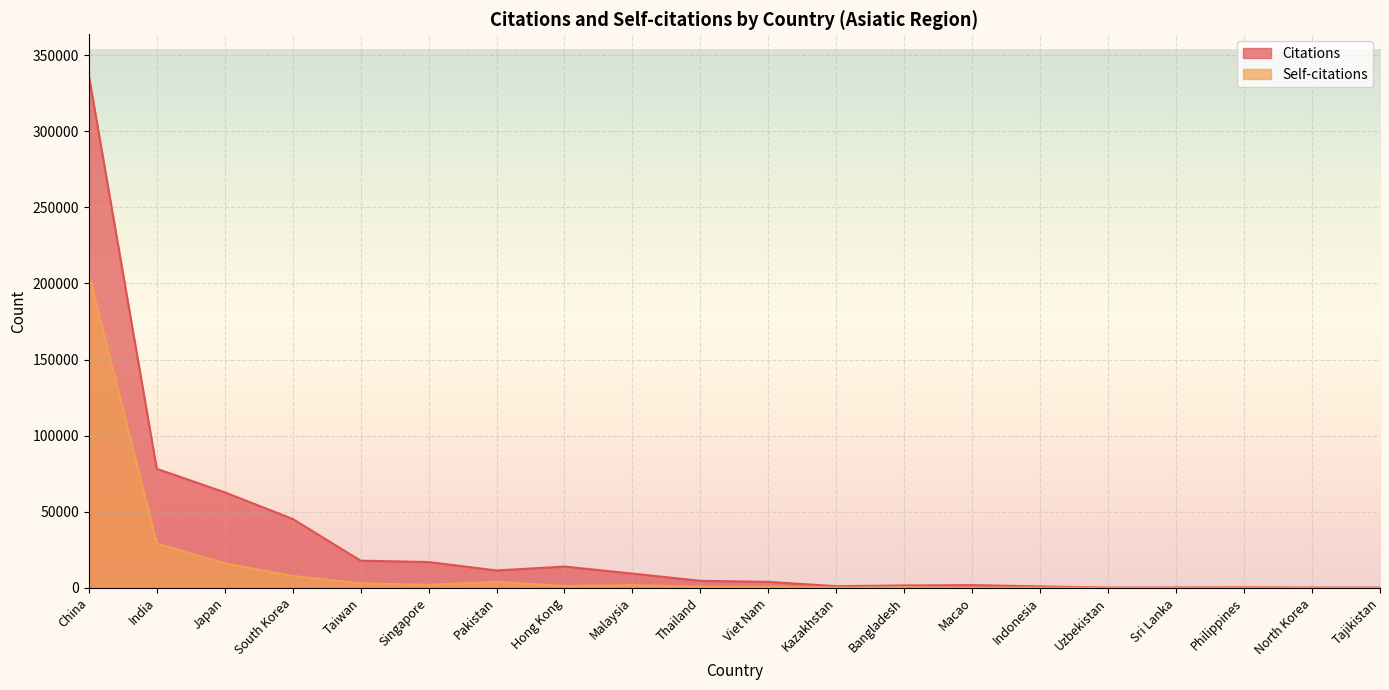

Rank the series by their average value, from highest to lowest.

Citations, Self-citations